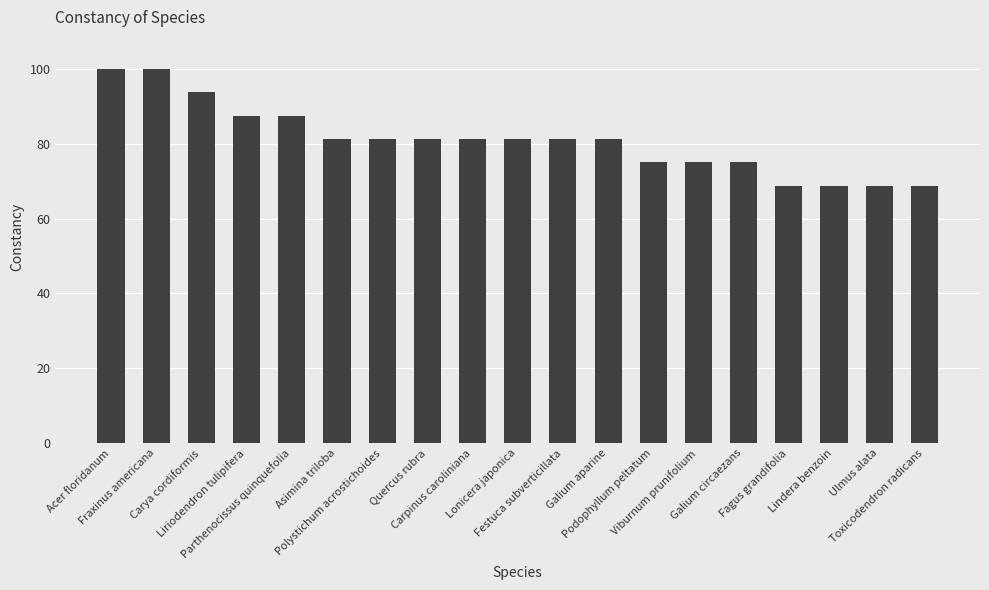

What is the smallest value displayed?

68.8